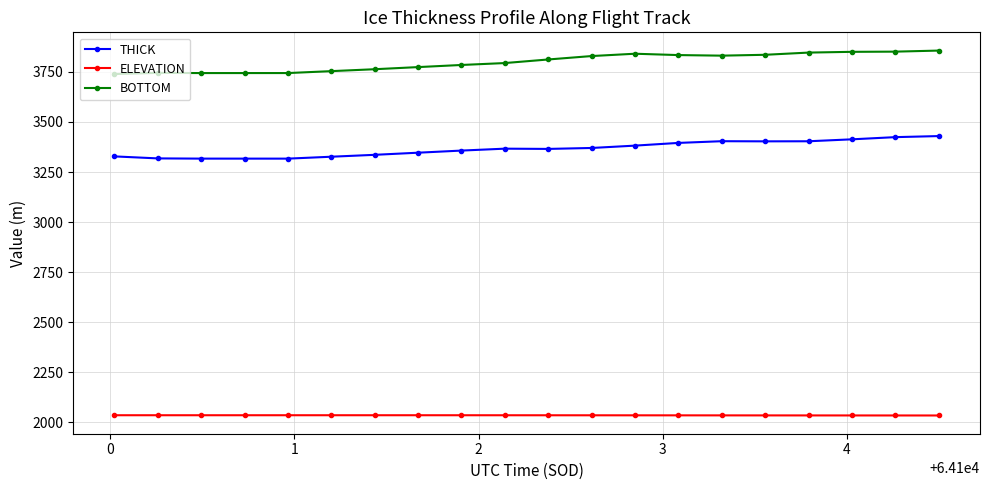

True or false: THICK and ELEVATION cross at least once.

False